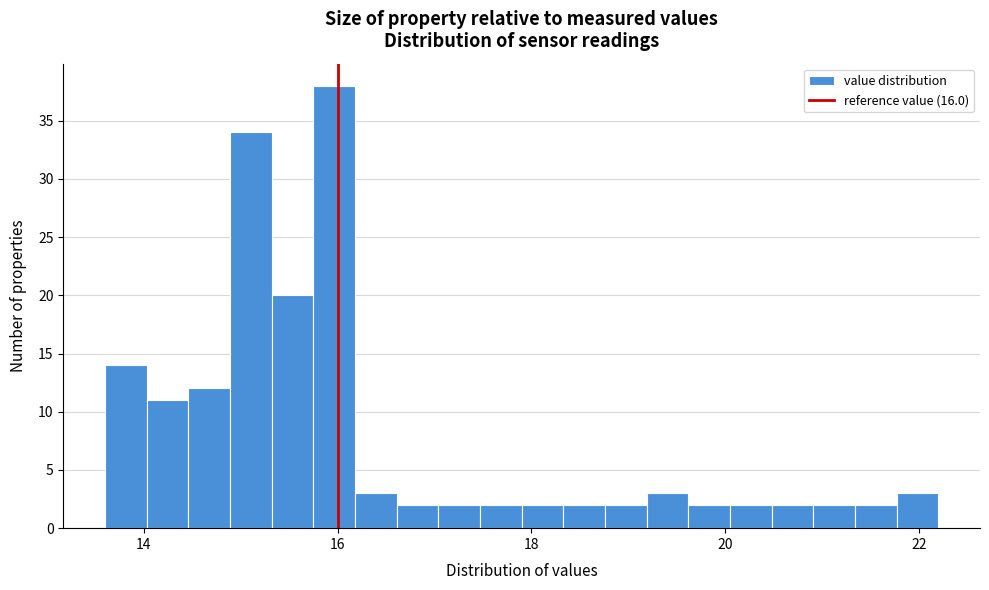

Read against the x-axis, roughly where is the centre of the tallest bar?

16.0